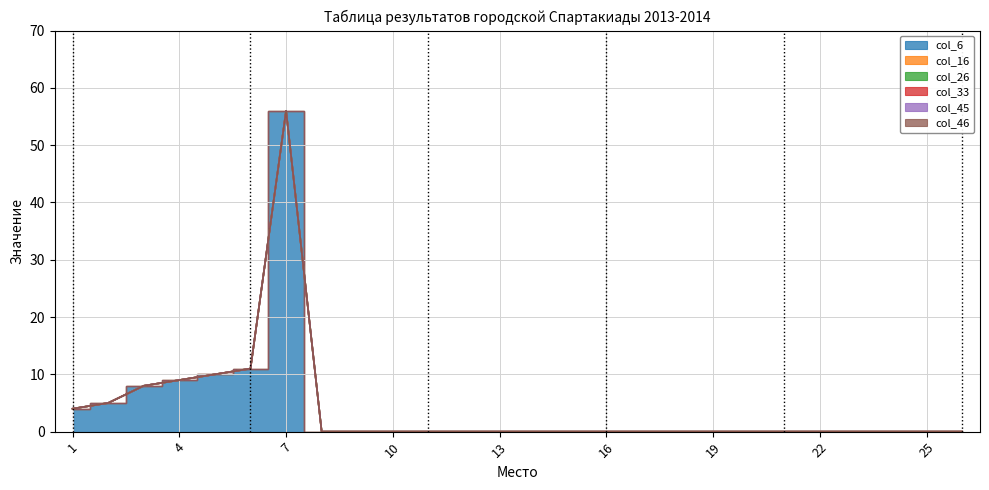

Which has a higher value, 1 or 8?

1